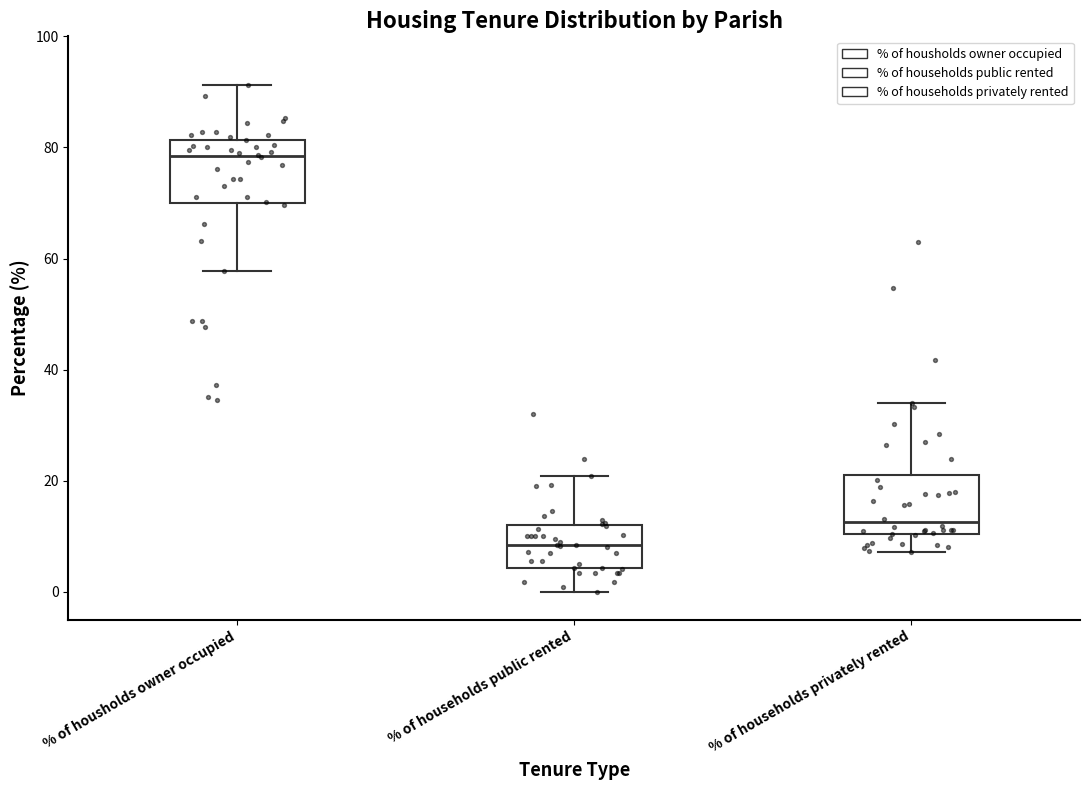

Reading left to right, transcribe this box plot: for each box, give where its median line is, the range the box spans, and where its two whiskers end, as read against the y-axis. The values are not printed on the chart, so give them approximately, as read against the axis.

% of housholds owner occupied: median 78, box 70 to 82, whiskers 58 to 92
% of households public rented: median 8, box 4 to 12, whiskers 0 to 20
% of households privately rented: median 12, box 10 to 22, whiskers 8 to 34